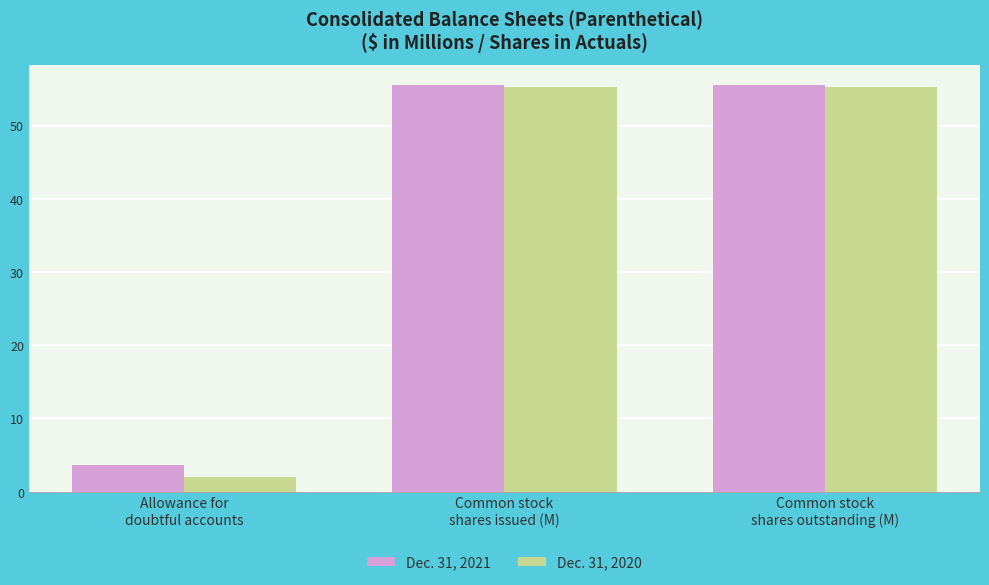

What is the highest value of the Dec. 31, 2020 series?

55.2